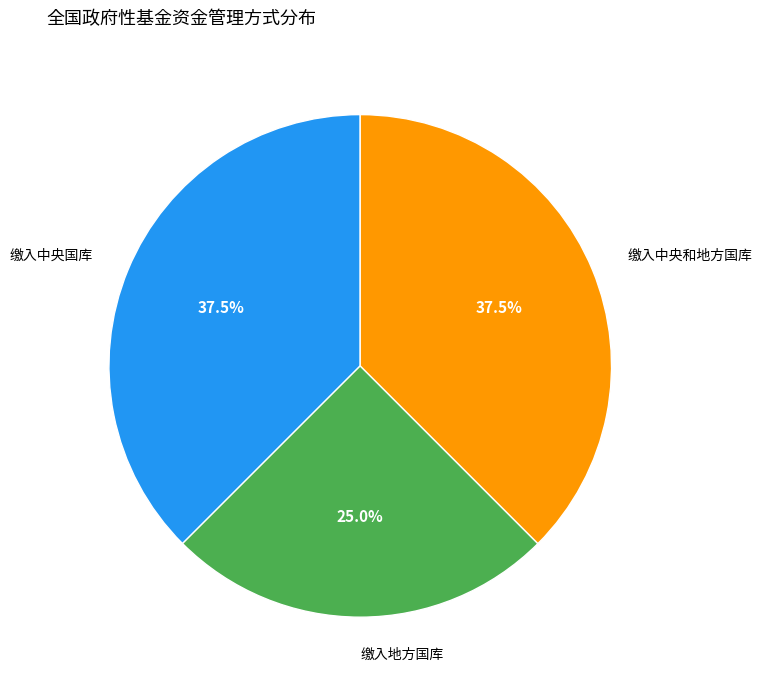

Is there a majority slice in this chart?

No